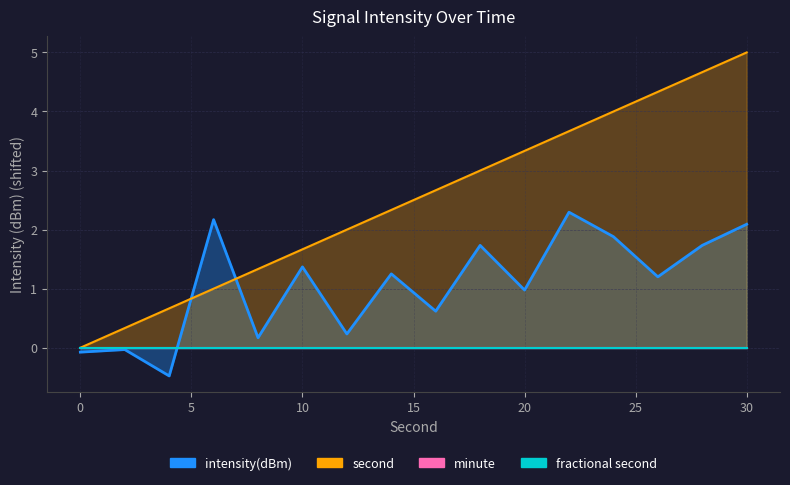

What is the difference between the intensity(dBm) values at 28 and 8?

1.6